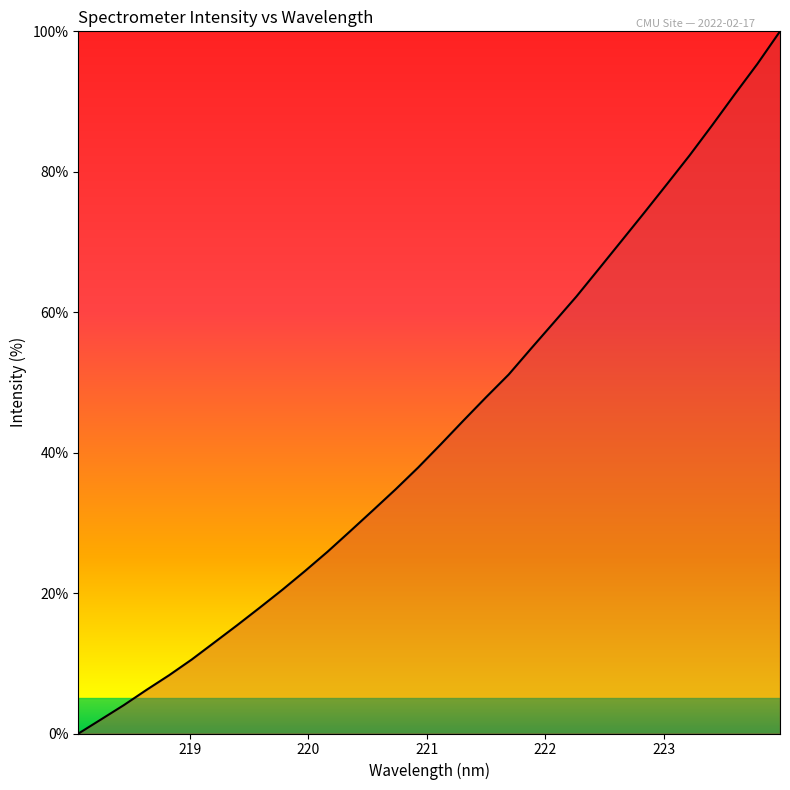

What is the maximum value shown in the chart?

100.0